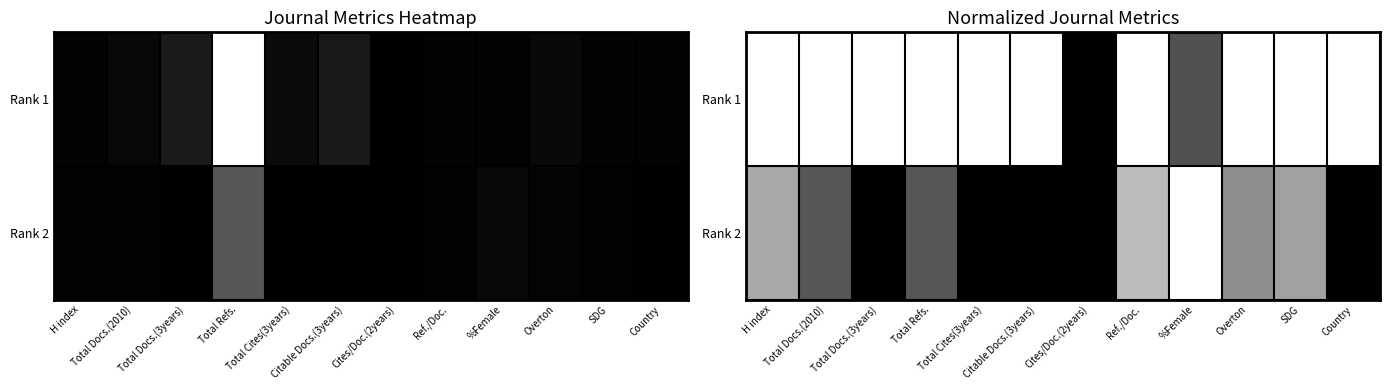

What is the difference between the highest and lowest values at Overton?

0.4